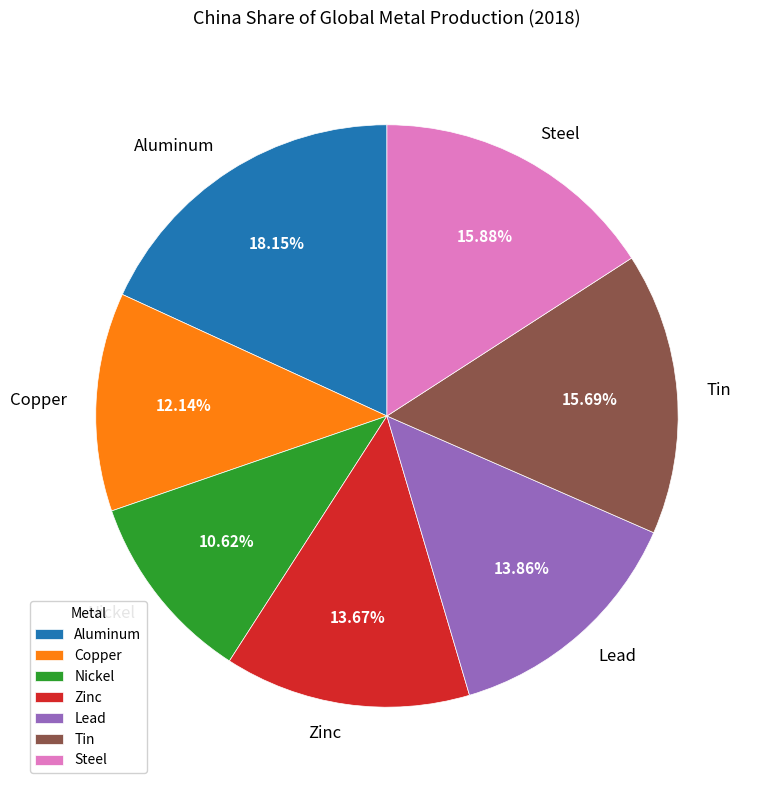

Combined, what portion of the pie is Lead and Aluminum?

32.0%